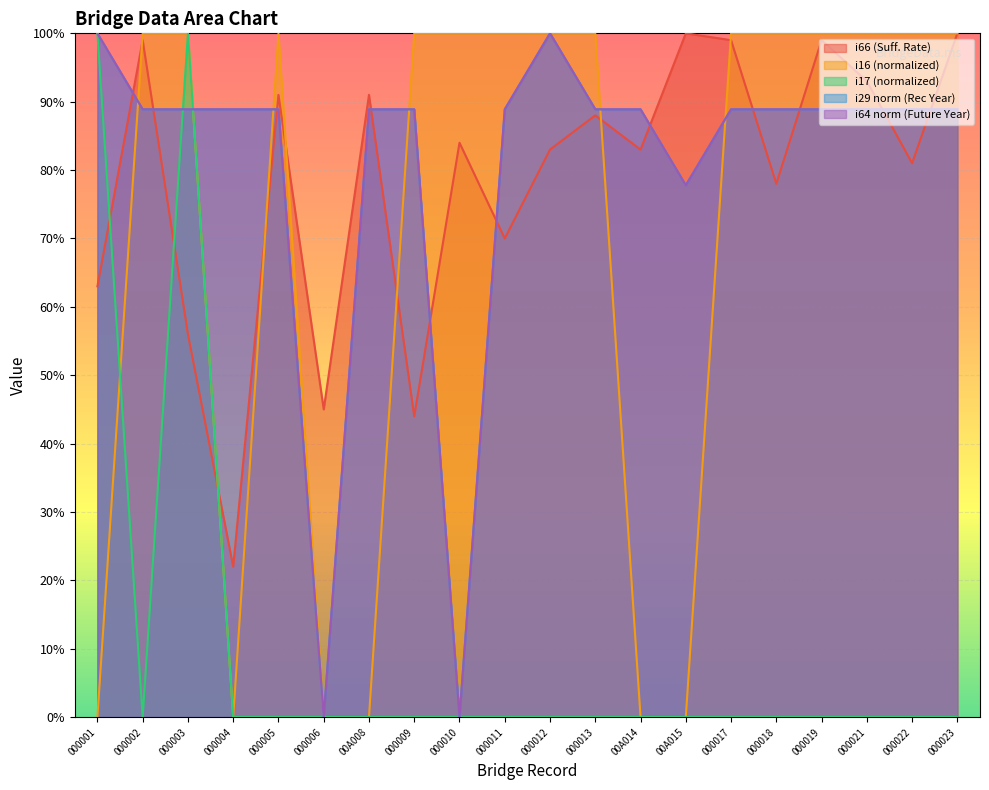

What is the maximum value shown in the chart?

100.0